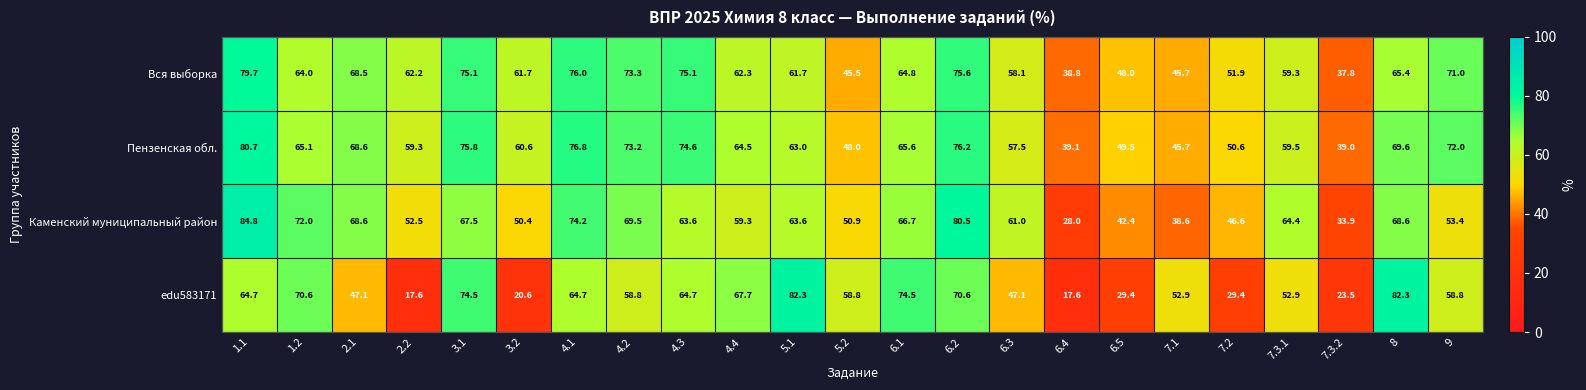

At how many categories does at least one series exceed 60?

17